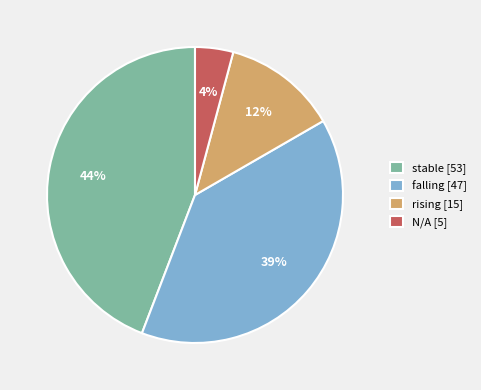

Is it true that rising is 12% of the pie?

True